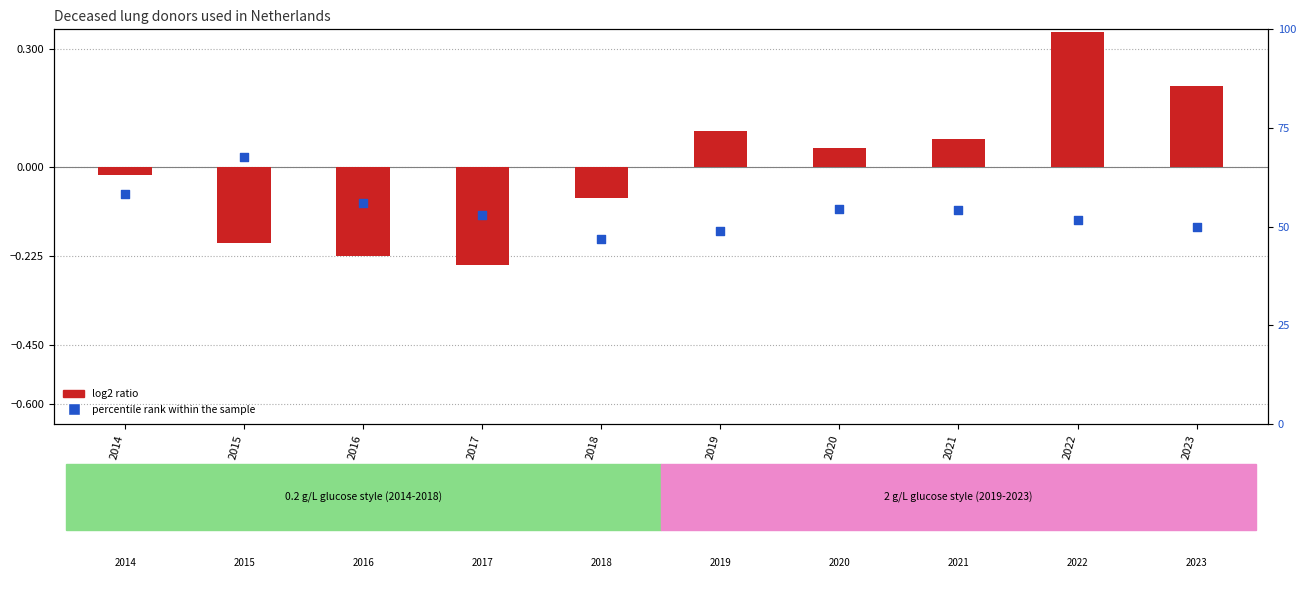

Which series reaches the minimum Y coordinate?

log2 ratio (total vs mean)